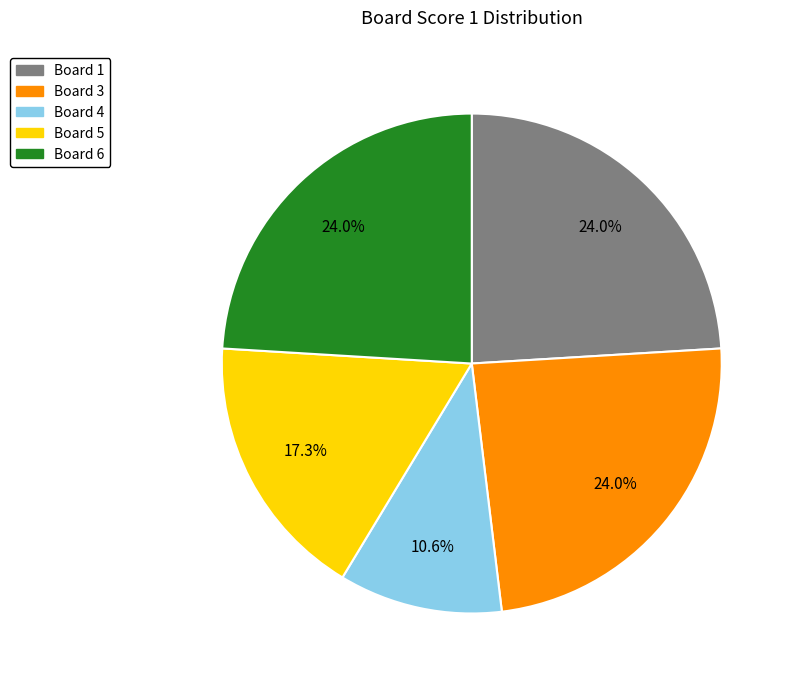

Is there a majority slice in this chart?

No